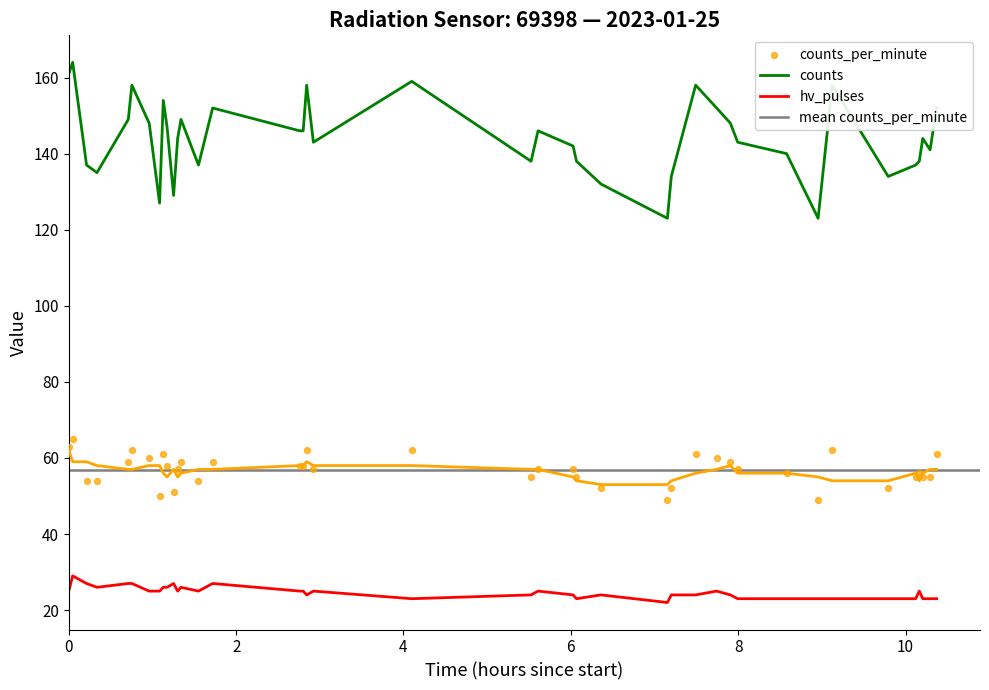

True or false: hv_pulses and counts cross at least once.

False